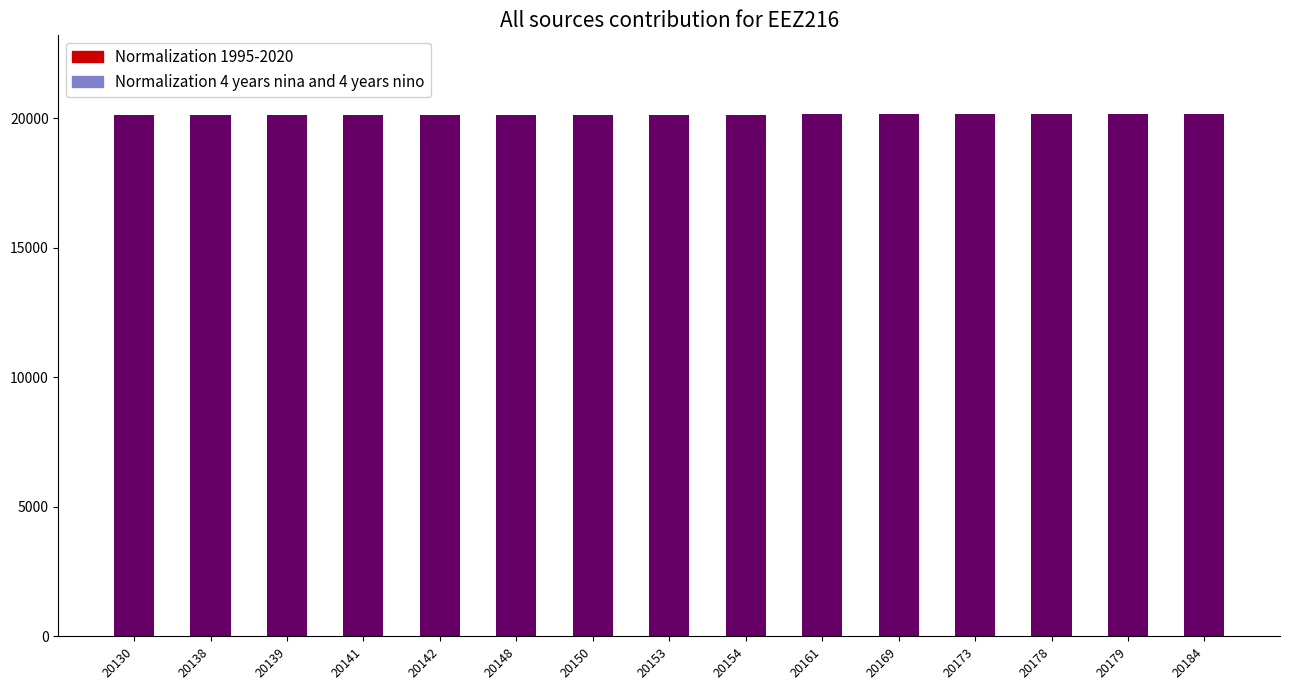

What is the average value?

20156